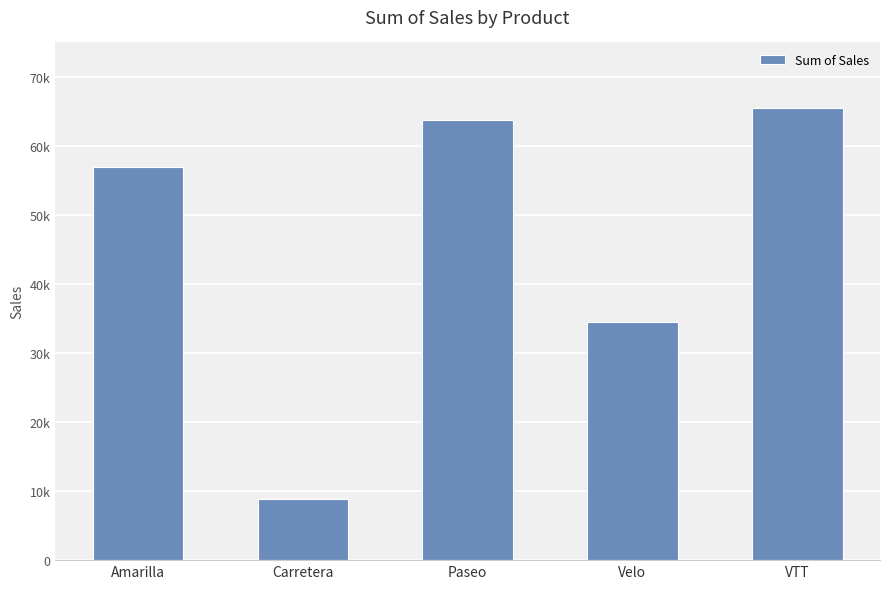

What is the change in value from Amarilla to VTT?

+8448